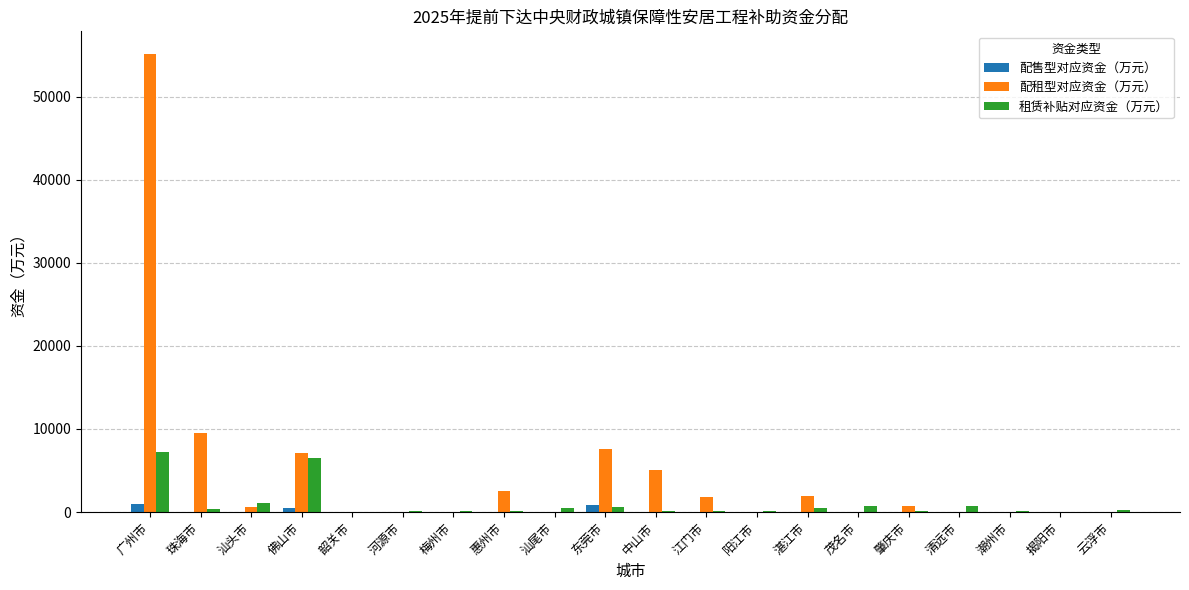

Which category has the highest value in the 租赁补贴对应资金（万元） series?

广州市